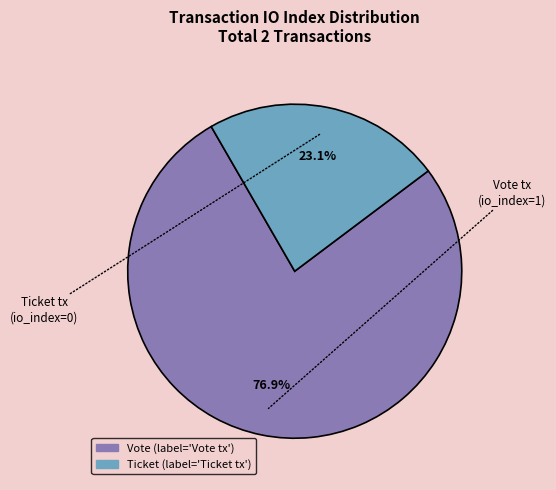

Is there any slice that represents more than half of the pie?

Yes